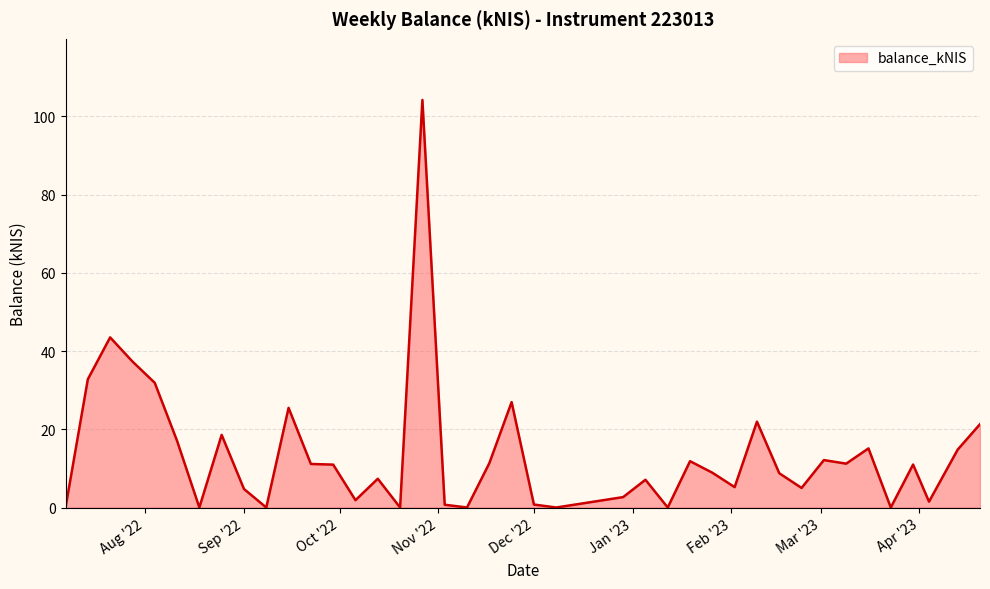

How many lines are shown in the chart?

1